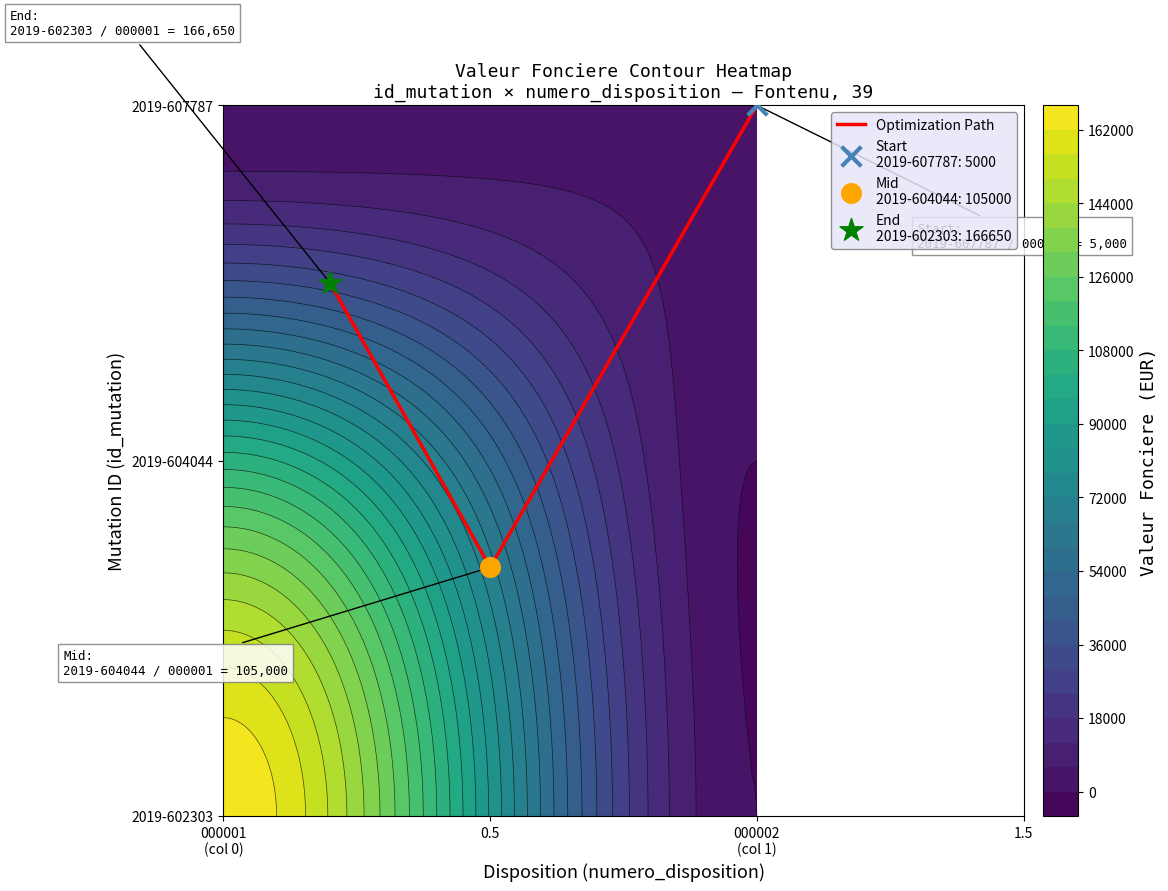

Which has a higher value, 000002 (col 1) or 0.5?

000002 (col 1)